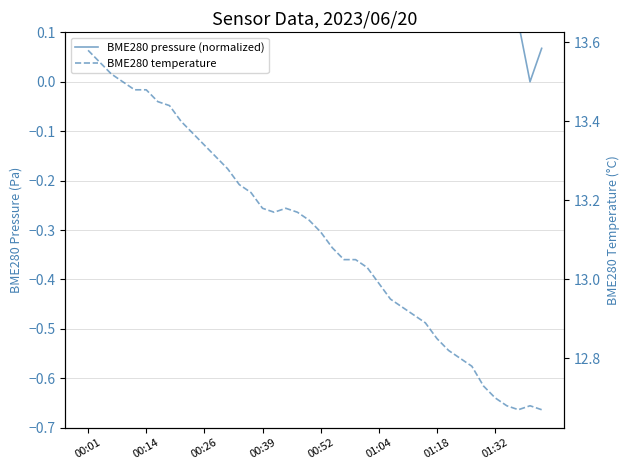

How many lines are shown in the chart?

2